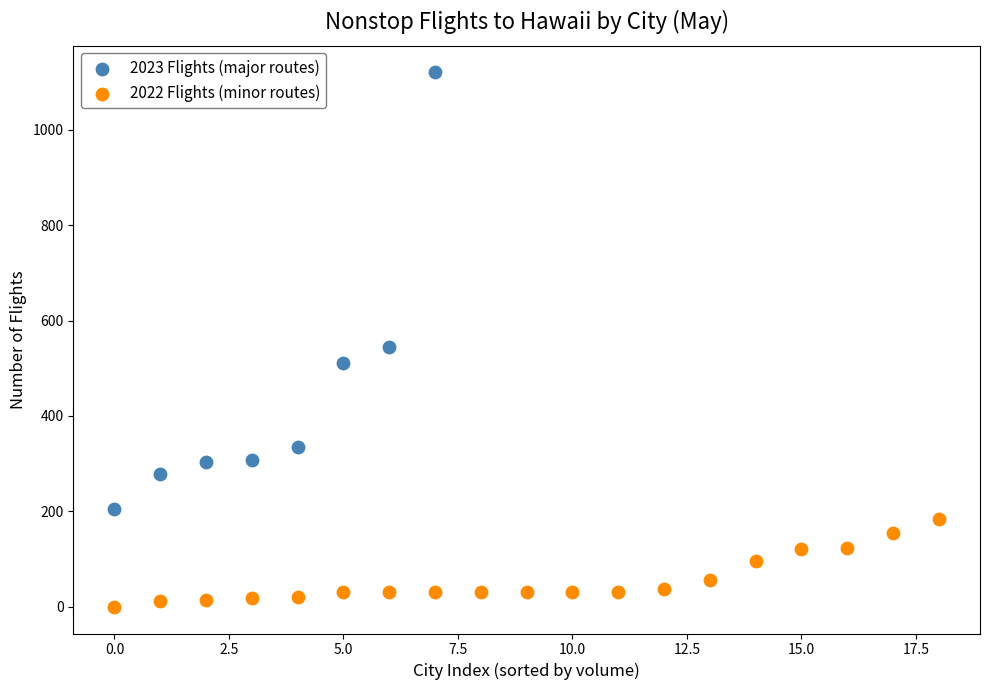

Which series has the widest spread of Y values?

2023 Flights (major routes)